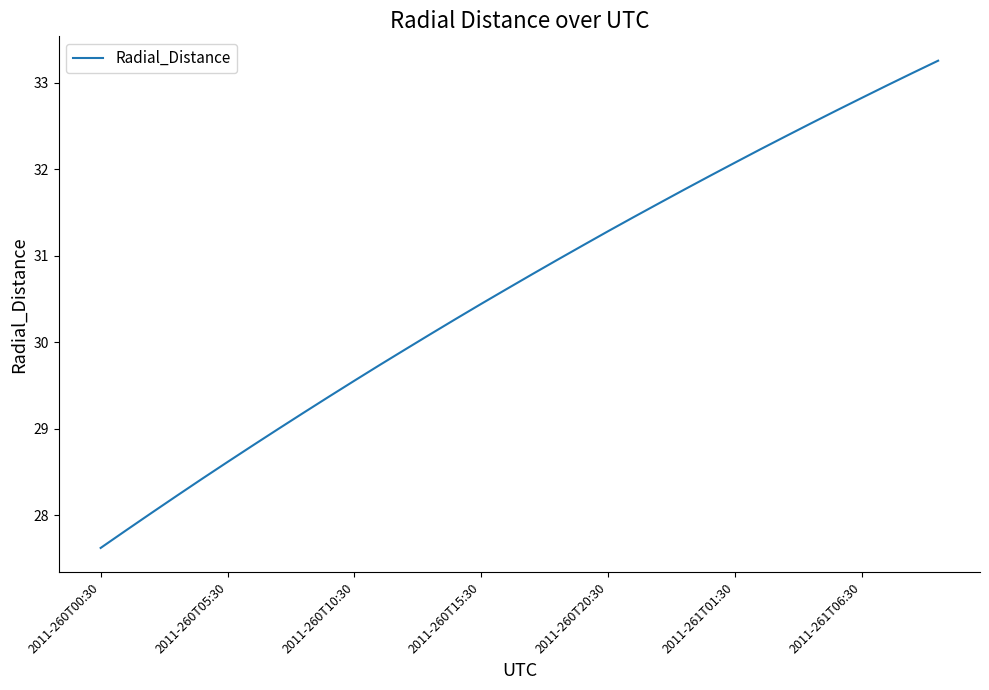

Reading left to right, transcribe all the data shown in this chart.

27.6	27.8	28.0	28.2	28.4	28.6	28.8	29.0	29.2	29.4	29.6	29.7	29.9	30.1	30.3	30.4	30.6	30.8	31.0	31.1	31.3	31.4	31.6	31.8	31.9	32.1	32.2	32.4	32.5	32.7	32.8	33.0	33.1	33.3